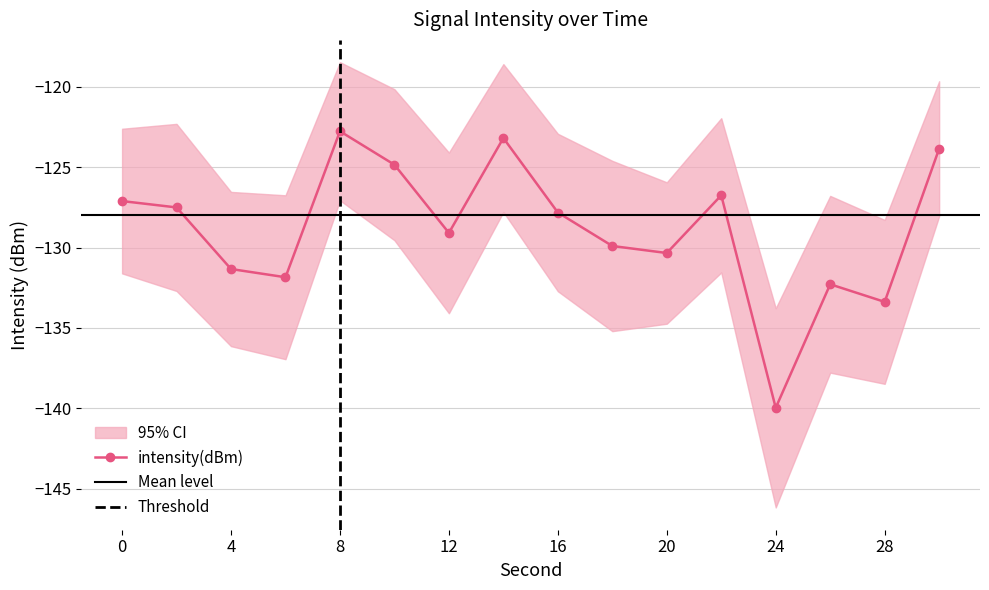

Between 30 and 12, which is larger?

30